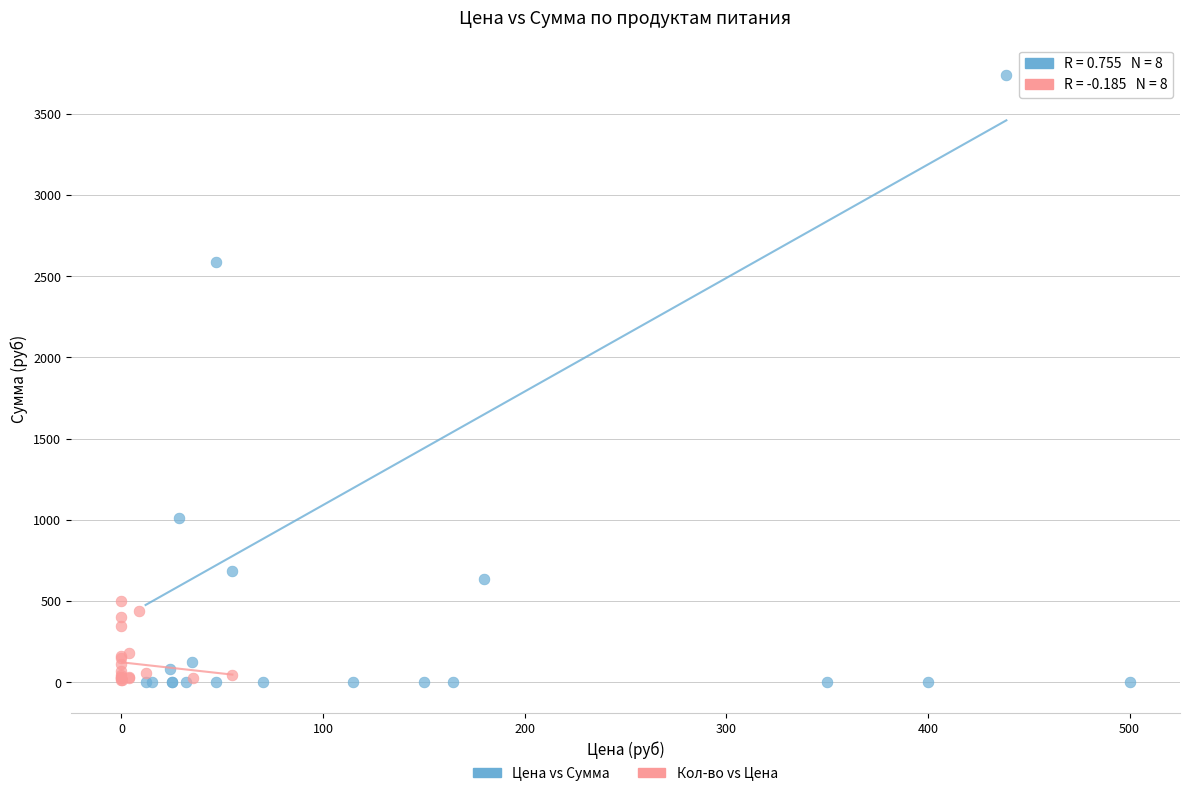

Which series has the widest spread of Y values?

Цена vs Сумма